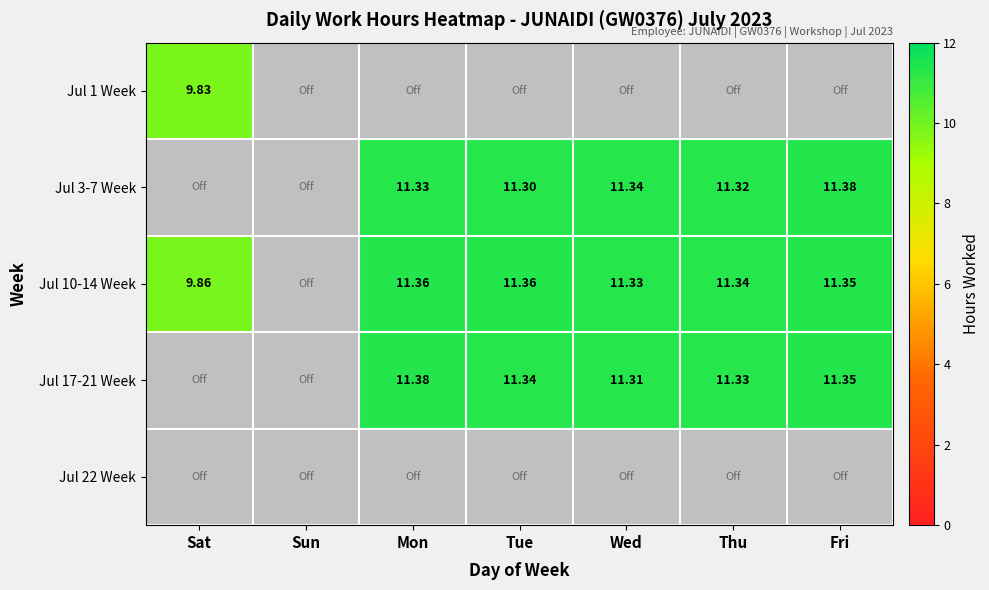

How many data points in Jul 10-14 Week are above 11?

5